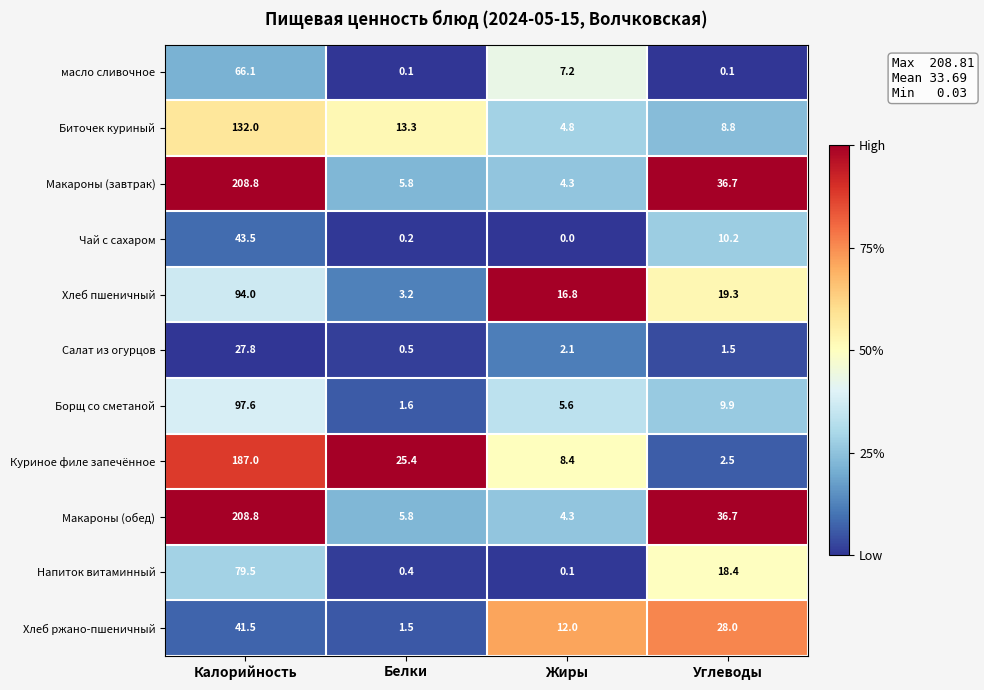

Is the value of Куриное филе запечённое at Углеводы greater than the value of Макароны (обед) at Калорийность?

No